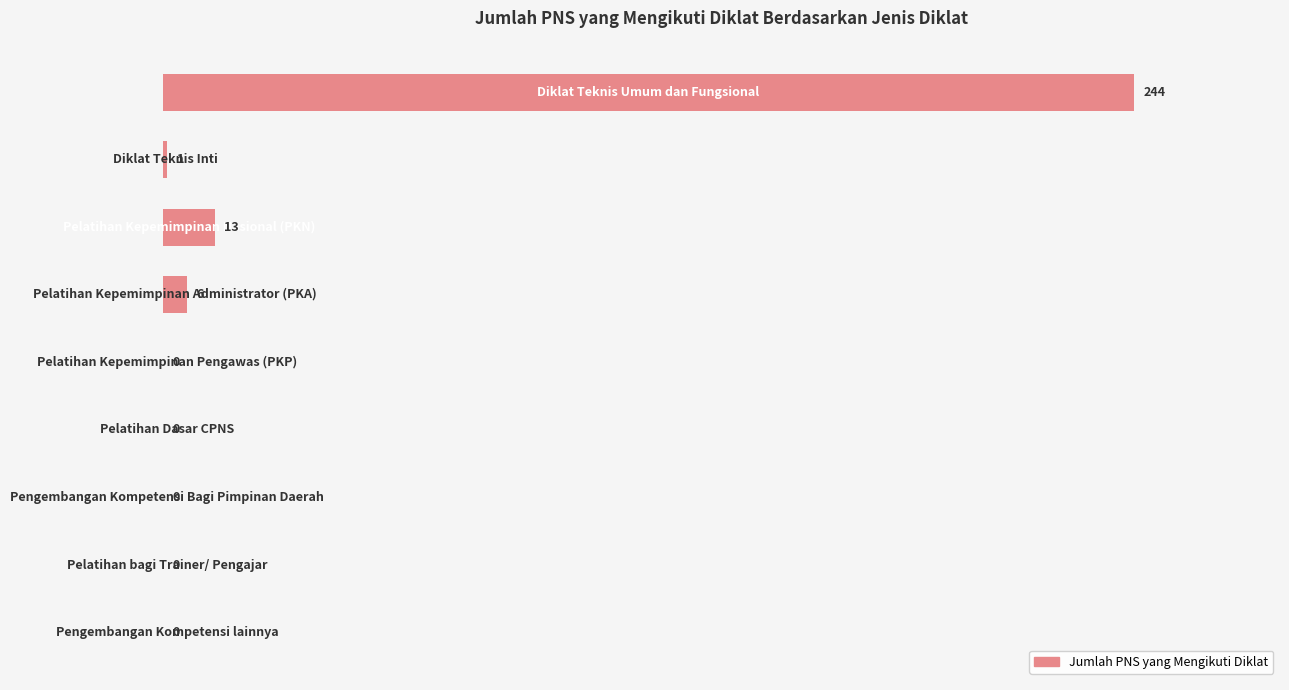

What is the maximum value shown in the chart?

244